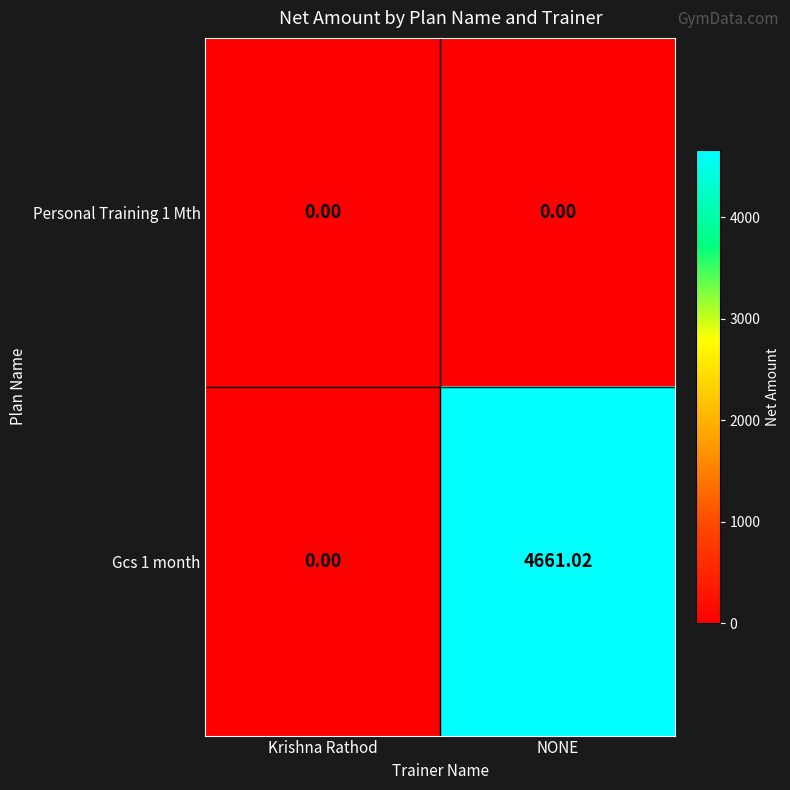

Where is Gcs 1 month nearest to the value 2330?

Krishna Rathod